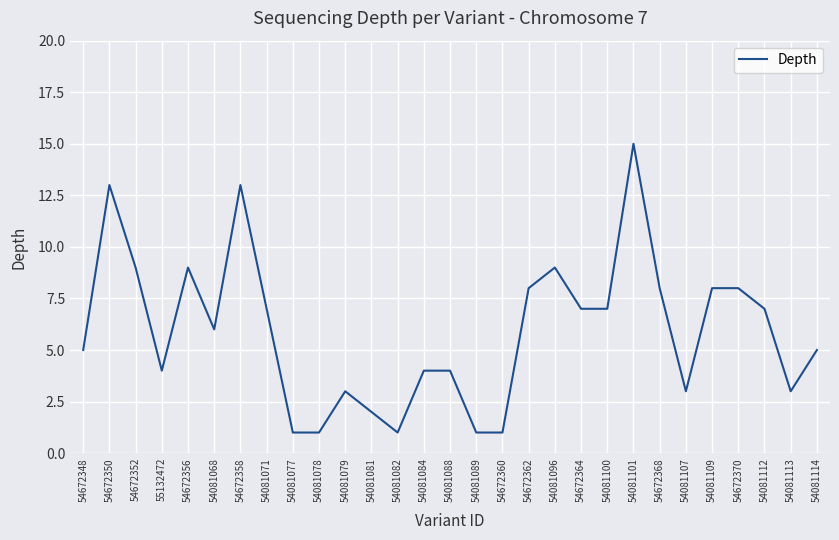

True or false: the data shows 7 at 54081112.

True